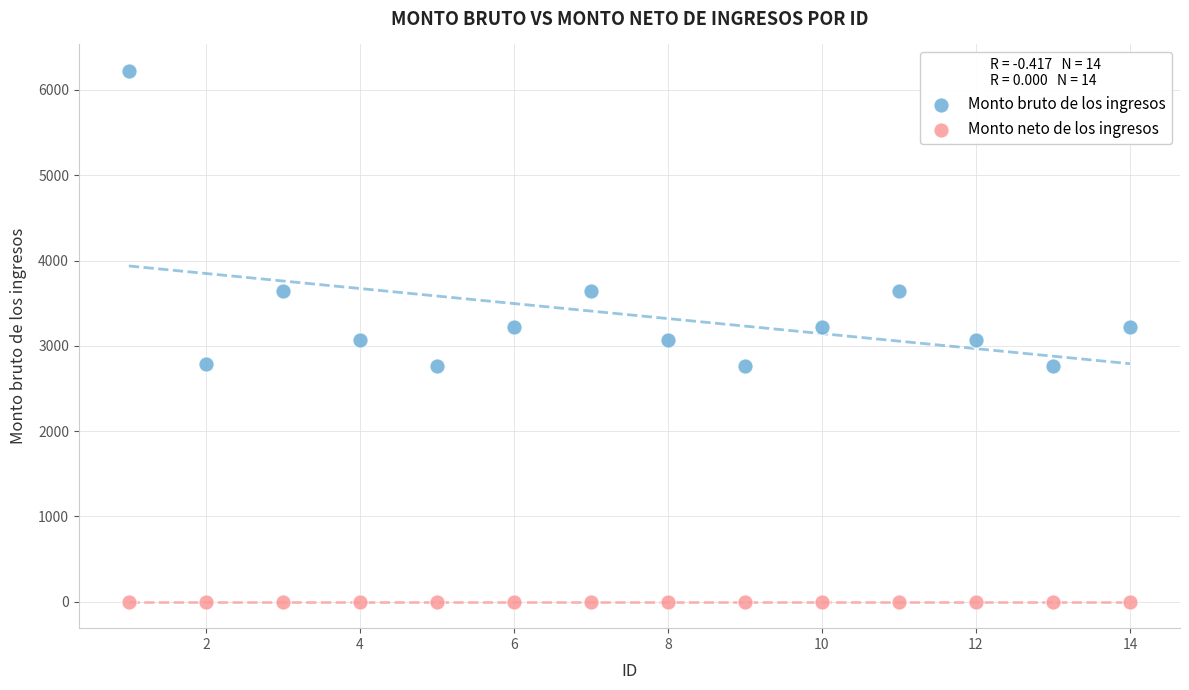

Which series contains the highest Y value?

Monto bruto de los ingresos